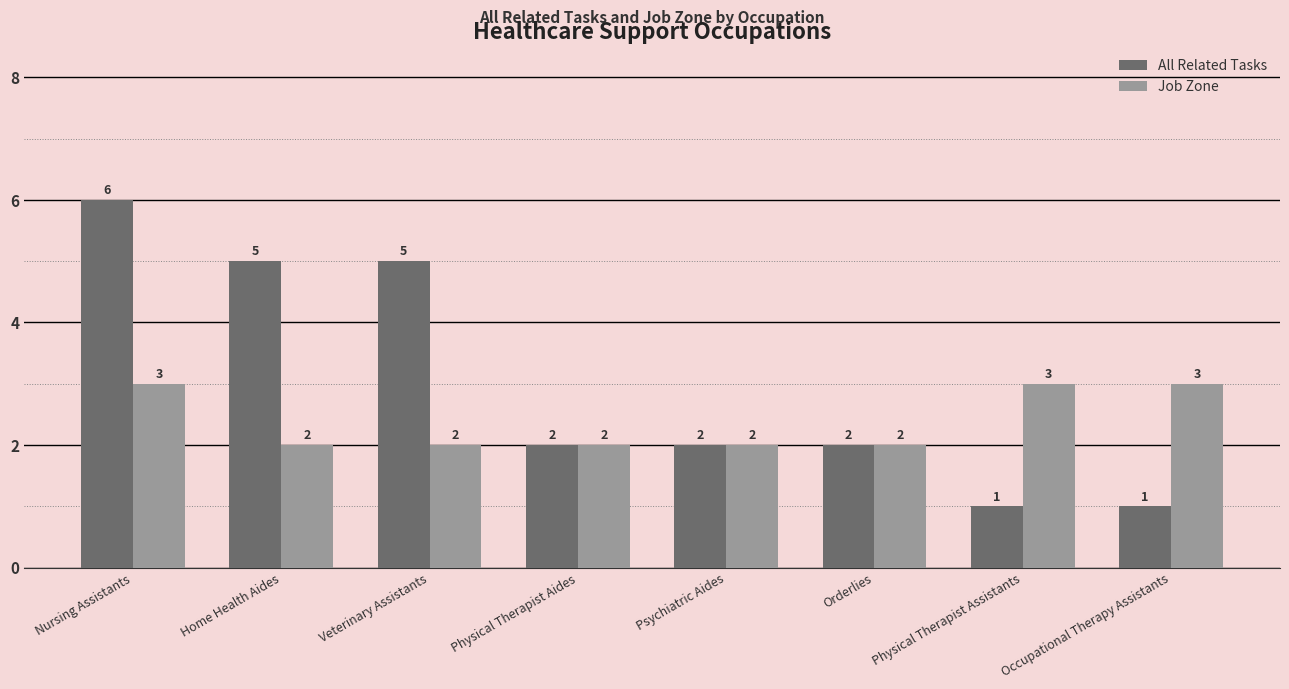

Is it true that Job Zone equals 1 at Orderlies?

False